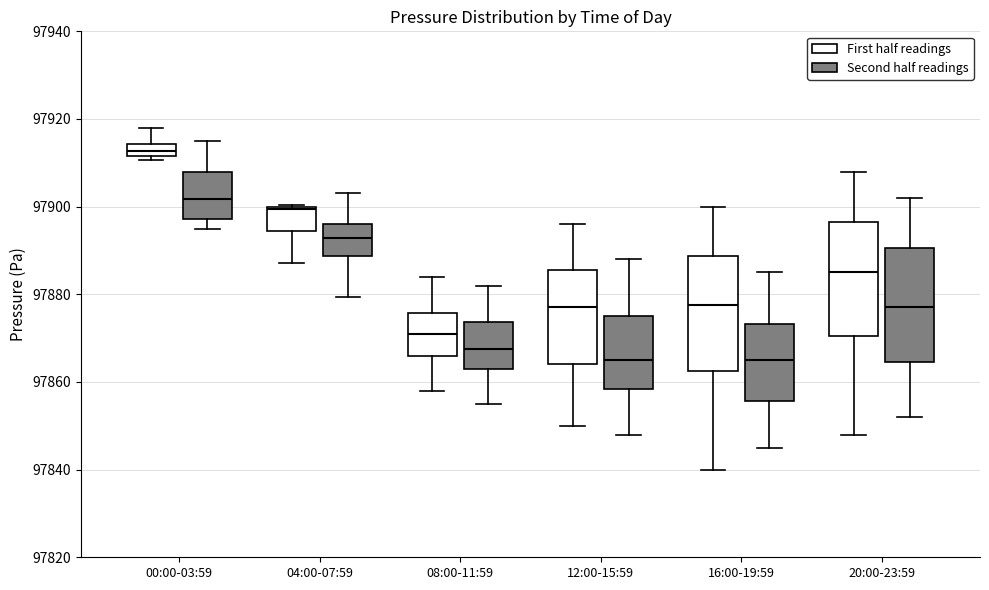

Where does the median line of the box for 04:00-07:59 (Second half readings) sit on the y-axis? The values are not printed on the chart, so give them approximately, as read against the axis.

97892